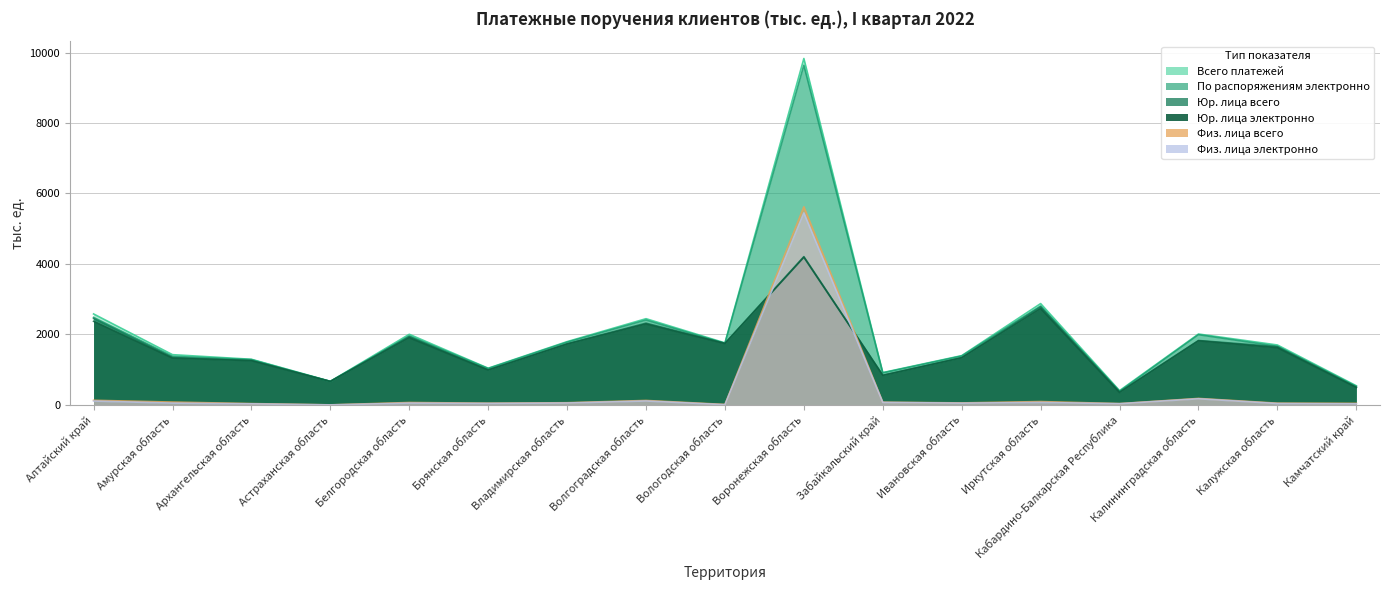

How many lines are shown in the chart?

6